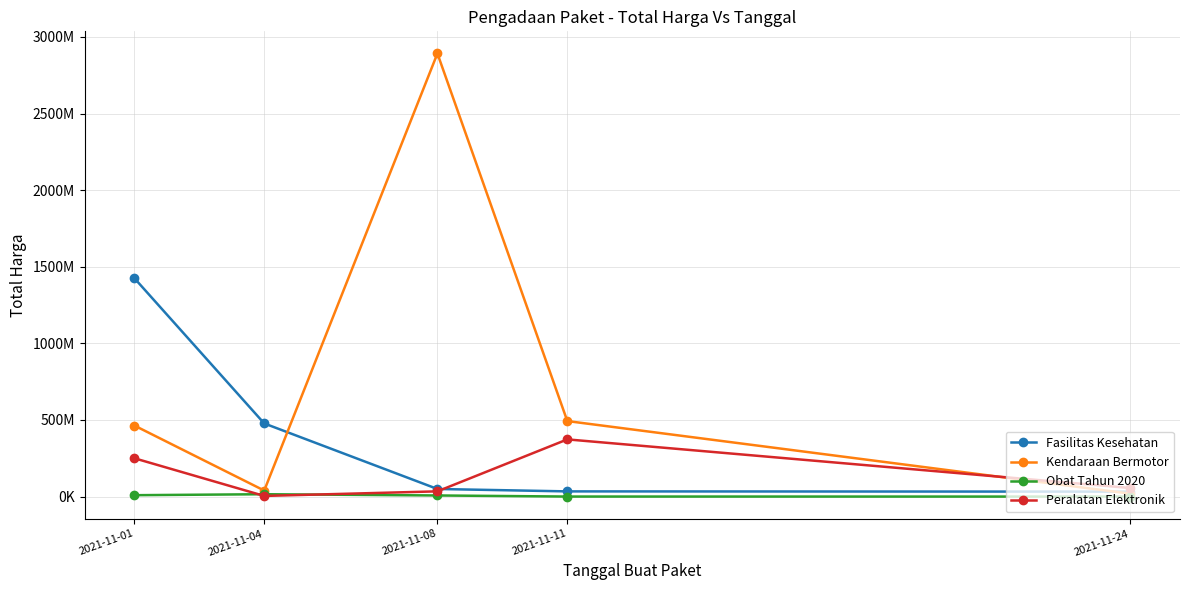

Is this an area chart (filled region under the line)?

No